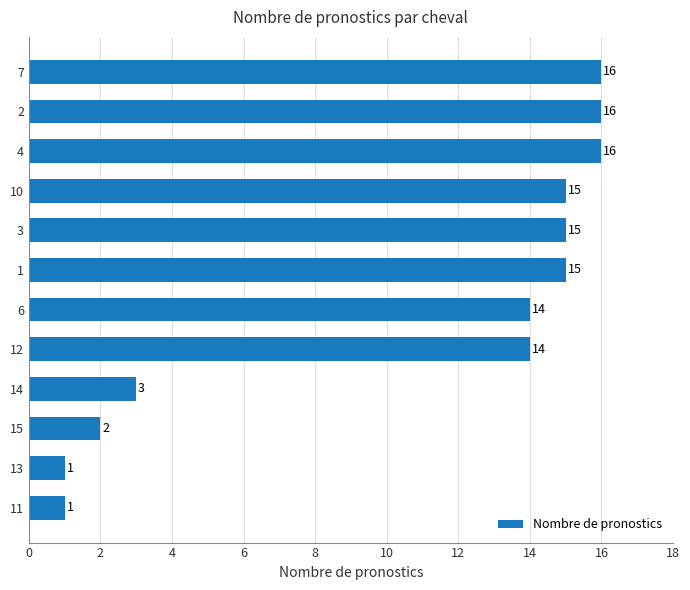

What is the approximate value at 14, to the nearest 5?

5